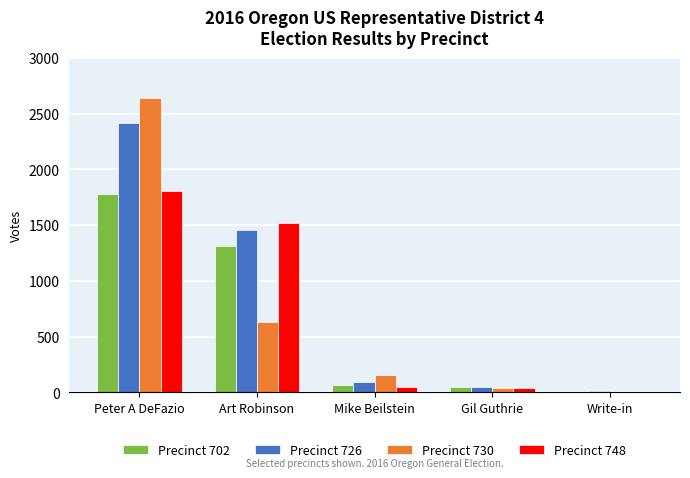

What is the difference between the Precinct 730 values at Write-in and Gil Guthrie?

37